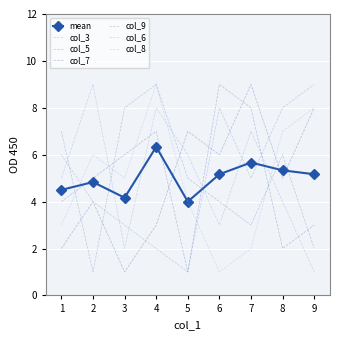

Which category has the highest value across all series?

9